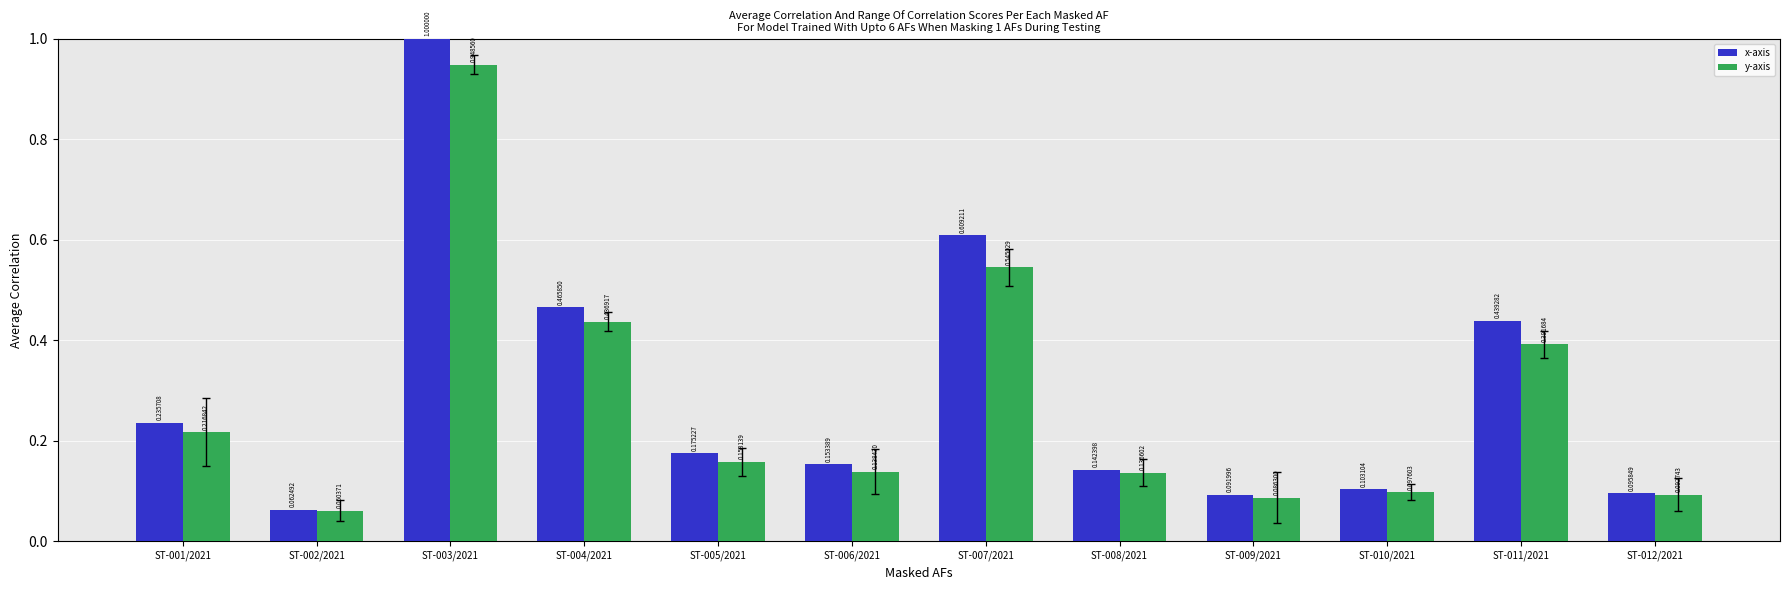

Between ST-003/2021 and ST-006/2021, which series saw the biggest shift?

x-axis